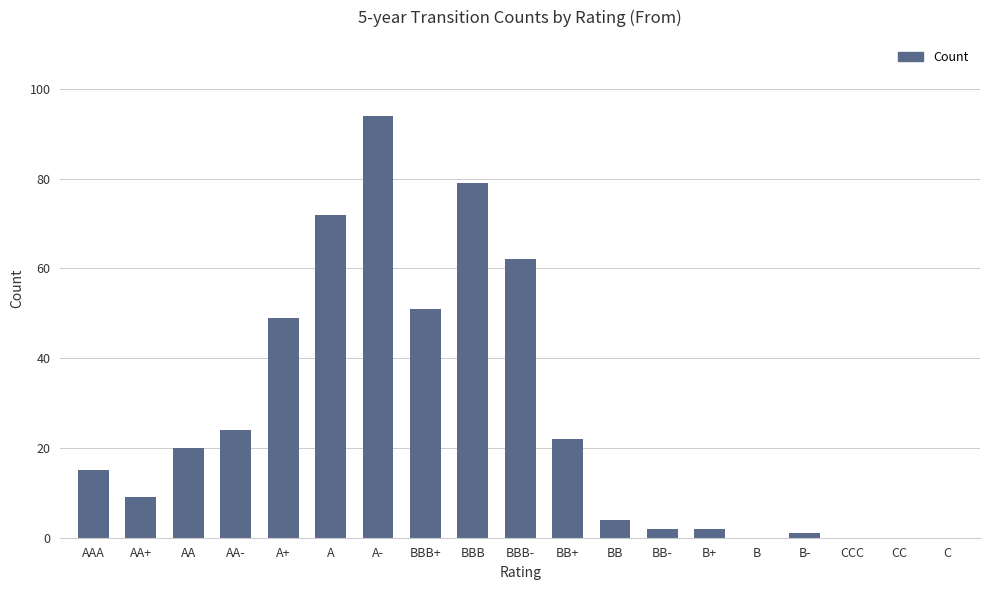

Are the bars horizontal?

No